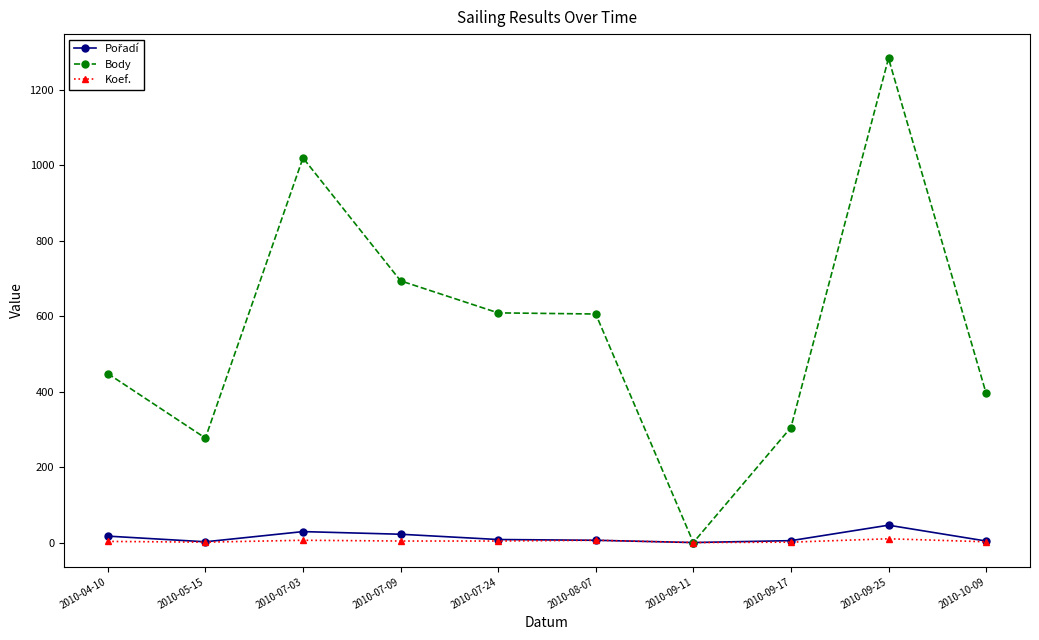

Is it true that Body equals 127 at 2010-04-10?

False